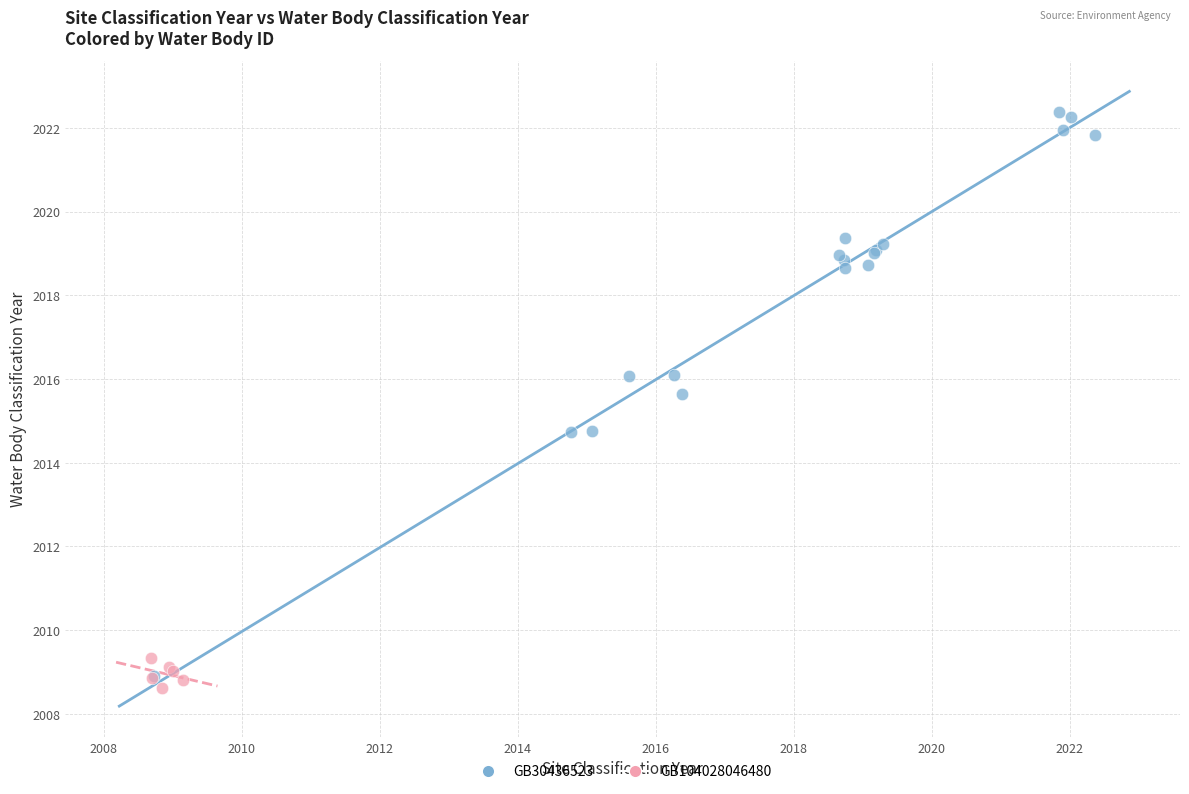

Which series has the widest spread of Y values?

GB30436523